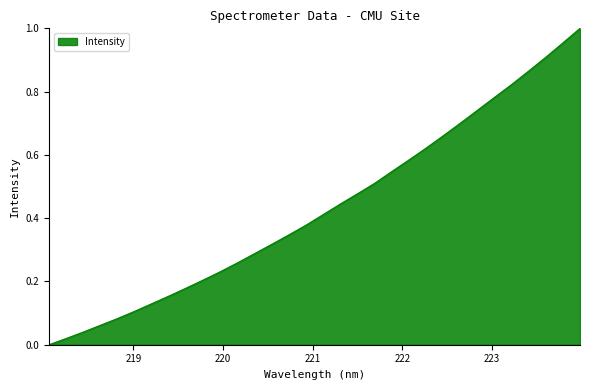

How many lines are shown in the chart?

1